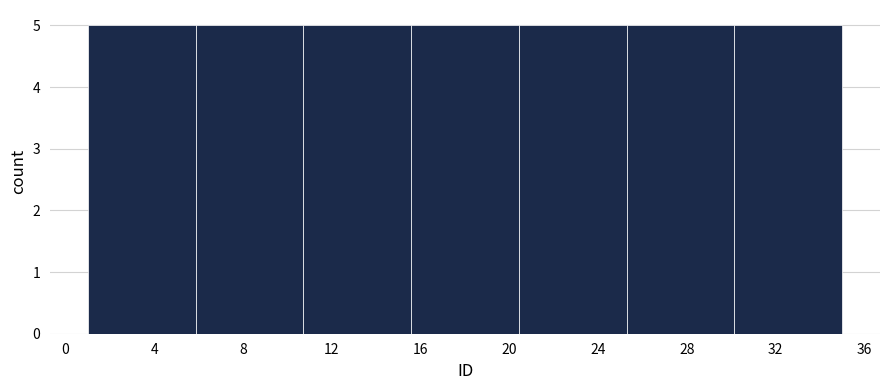

How tall is the bar that spans 1.0 to 6.0 on the x-axis? Neither the bar edges nor the heights are printed on the chart, so give them approximately, as read against the axes.

5